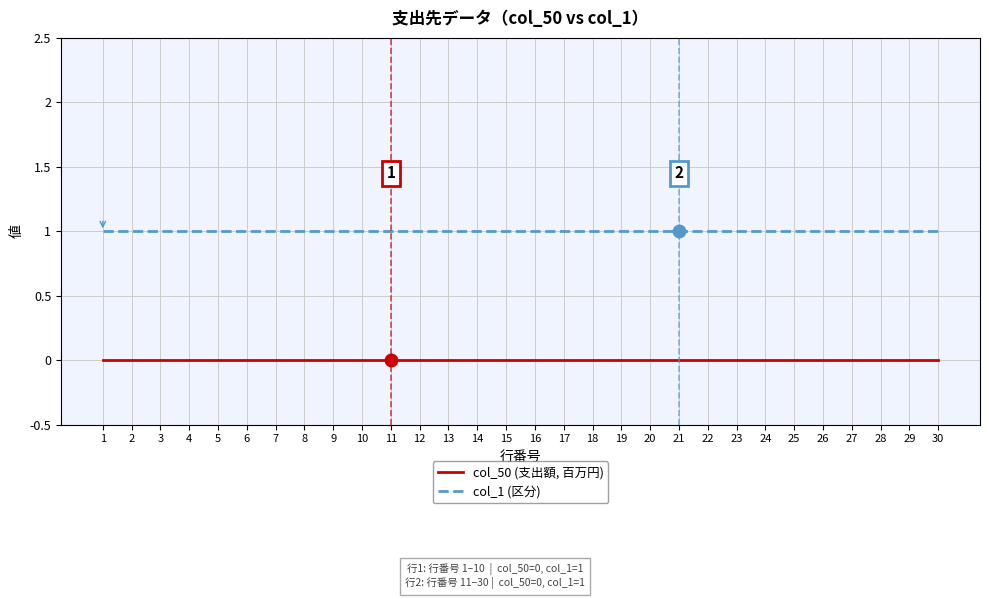

Reading left to right, extract all data points from this chart.

col_50 (支出額, 百万円): 1=0	2=0	3=0	4=0	5=0	6=0	7=0	8=0	9=0	10=0	11=0	12=0	13=0	14=0	15=0	16=0	17=0	18=0	19=0	20=0	21=0	22=0	23=0	24=0	25=0	26=0	27=0	28=0	29=0	30=0
col_1 (区分): 1=1	2=1	3=1	4=1	5=1	6=1	7=1	8=1	9=1	10=1	11=1	12=1	13=1	14=1	15=1	16=1	17=1	18=1	19=1	20=1	21=1	22=1	23=1	24=1	25=1	26=1	27=1	28=1	29=1	30=1